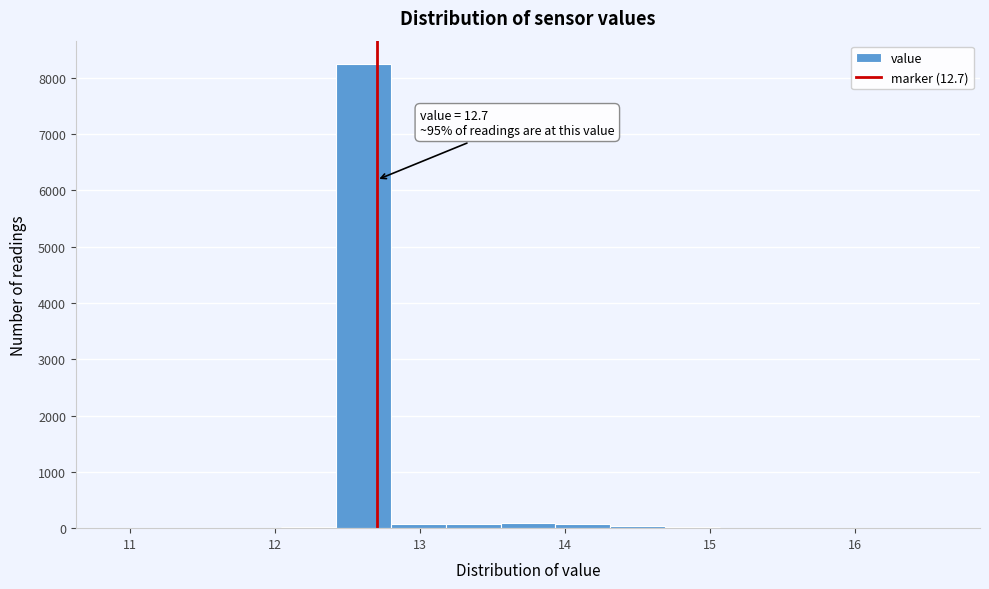

Read against the x-axis, roughly where is the centre of the tallest bar?

12.6